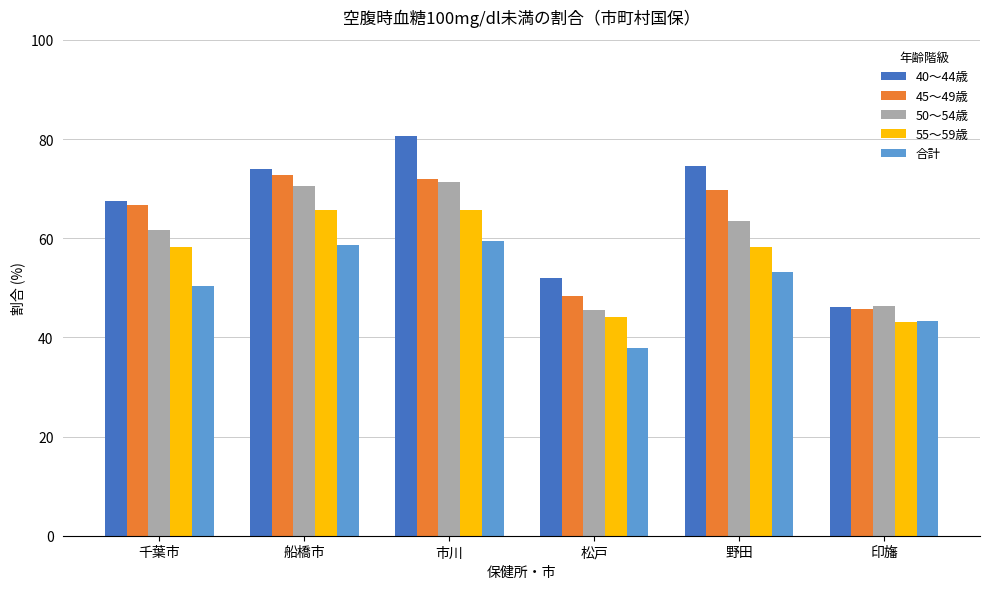

What is the difference between the maximum and minimum values in the 45～49歳 series?

27.1